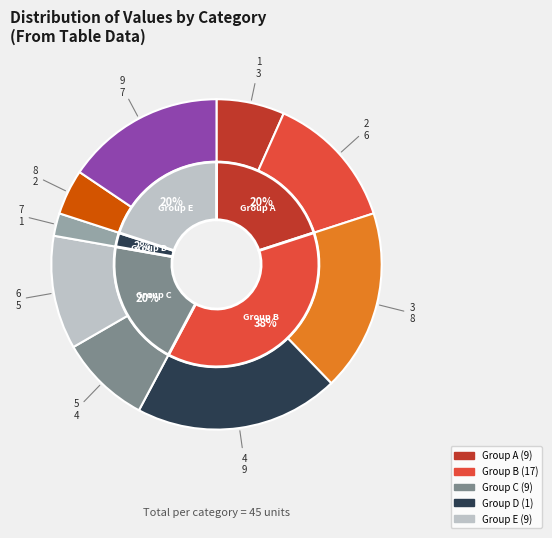

Does any single category account for the majority?

No